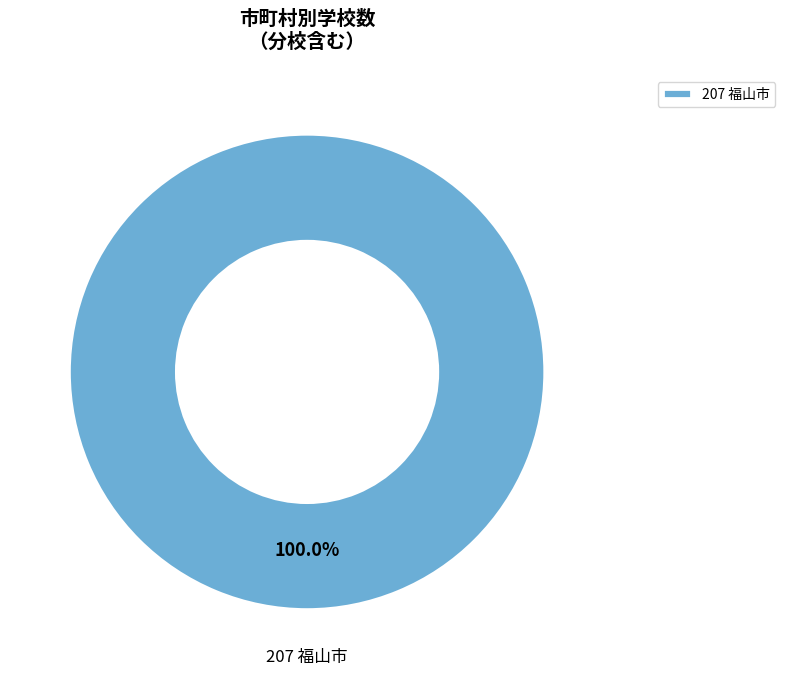

Rank the categories by value from lowest to highest.

207 福山市